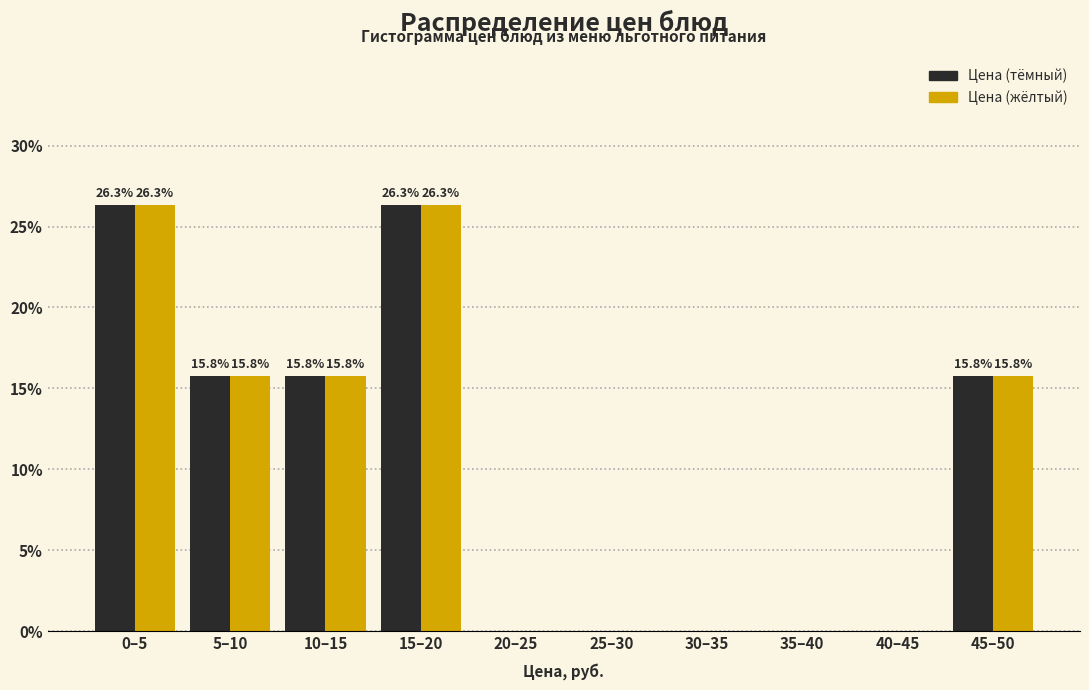

Reading right to left, extract all data points from this chart.

Цена (тёмный): 45–50=15.8	40–45=0.0	35–40=0.0	30–35=0.0	25–30=0.0	20–25=0.0	15–20=26.3	10–15=15.8	5–10=15.8	0–5=26.3
Цена (жёлтый): 45–50=15.8	40–45=0.0	35–40=0.0	30–35=0.0	25–30=0.0	20–25=0.0	15–20=26.3	10–15=15.8	5–10=15.8	0–5=26.3